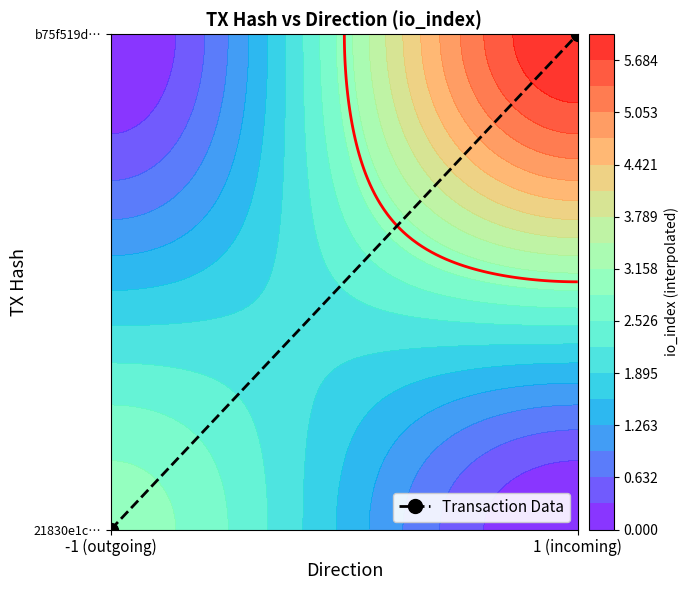

Reading left to right, what are all the values shown in this chart?

-1 (outgoing)=0	1 (incoming)=1